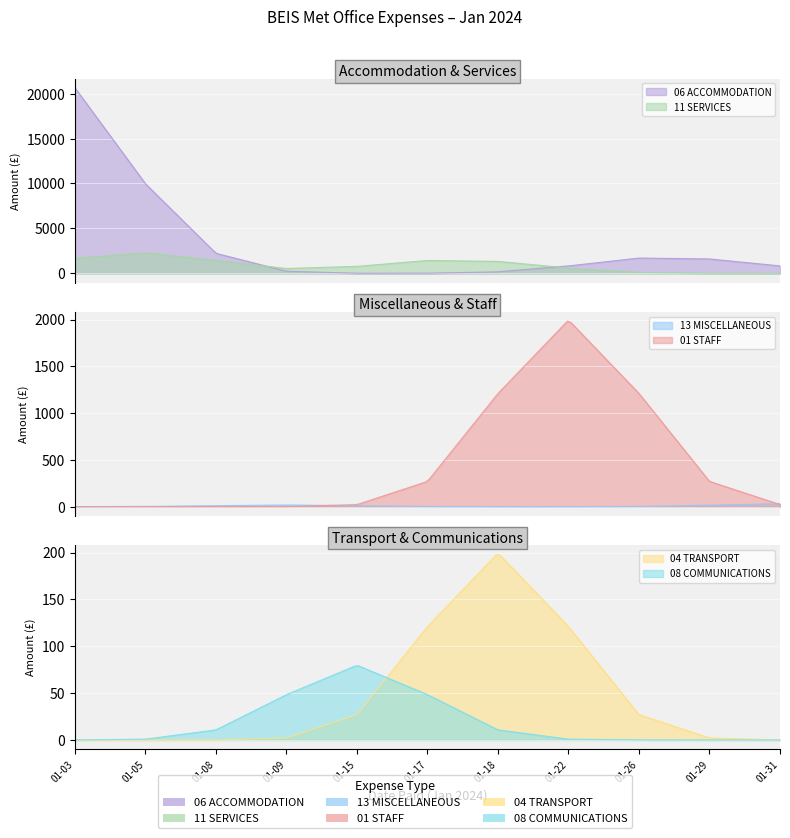

Between 5 and 3, which is larger?

5